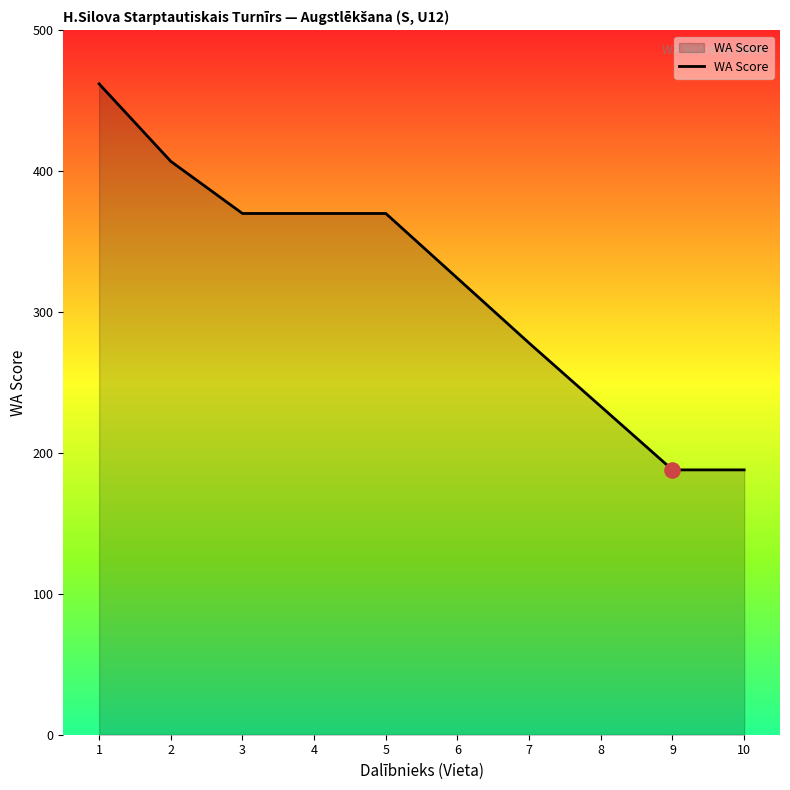

Between 10 and 2, which is larger?

2